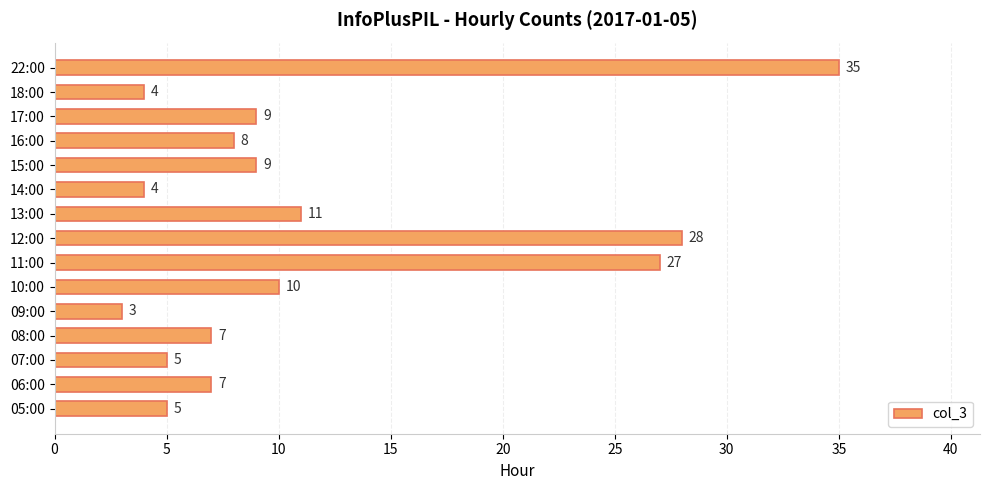

What is the difference between the second highest and second lowest values?

24